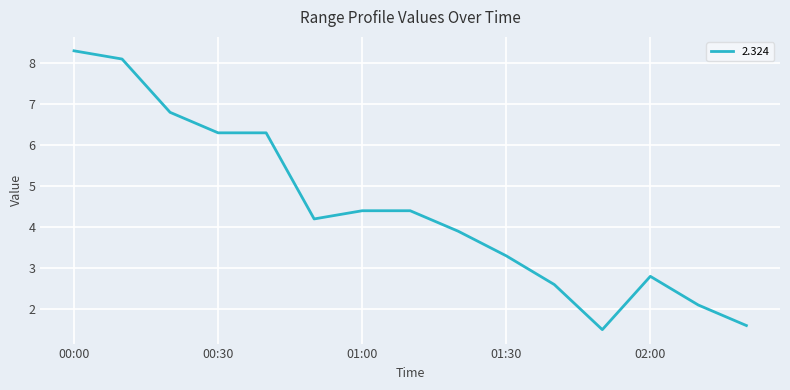

What is the difference between the maximum and minimum values?

6.8